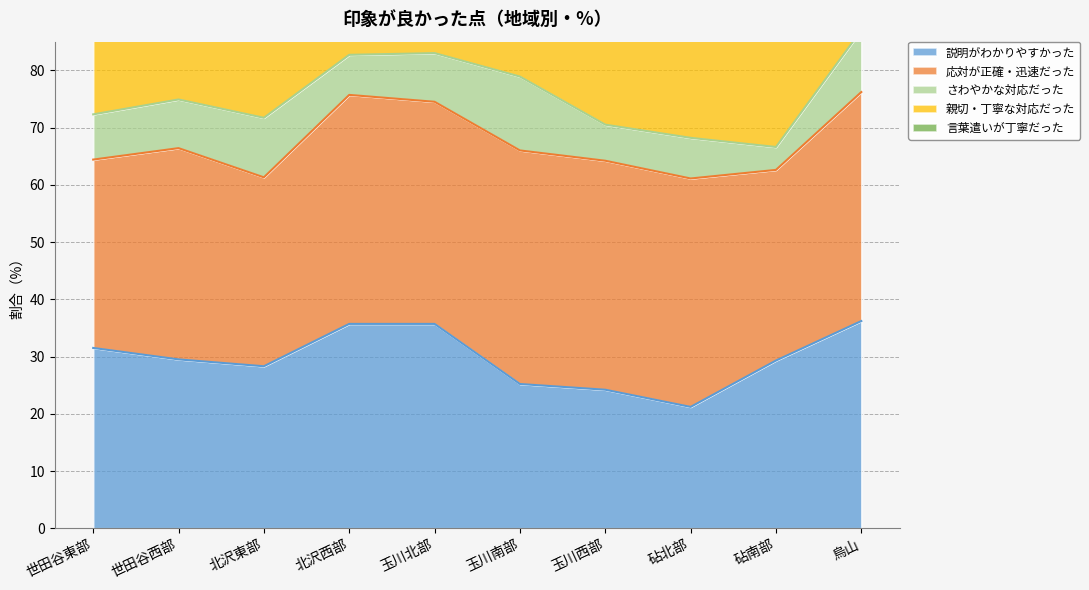

Reading left to right, transcribe all the data shown in this chart.

説明がわかりやすかった: 世田谷東部=31.5	世田谷西部=29.5	北沢東部=28.3	北沢西部=35.7	玉川北部=35.7	玉川南部=25.2	玉川西部=24.2	砧北部=21.2	砧南部=29.3	烏山=36.2
応対が正確・迅速だった: 世田谷東部=32.9	世田谷西部=36.9	北沢東部=33.0	北沢西部=40.0	玉川北部=38.8	玉川南部=40.8	玉川西部=40.0	砧北部=39.9	砧南部=33.3	烏山=40.0
さわやかな対応だった: 世田谷東部=7.9	世田谷西部=8.5	北沢東部=10.4	北沢西部=7.0	玉川北部=8.5	玉川南部=12.9	玉川西部=6.3	砧北部=7.1	砧南部=4.0	烏山=10.8
親切・丁寧な対応だった: 世田谷東部=56.9	世田谷西部=59.7	北沢東部=66.0	北沢西部=54.8	玉川北部=60.5	玉川南部=59.9	玉川西部=70.5	砧北部=64.1	砧南部=70.7	烏山=54.6
言葉遣いが丁寧だった: 世田谷東部=11.6	世田谷西部=14.8	北沢東部=9.4	北沢西部=12.2	玉川北部=10.1	玉川南部=15.0	玉川西部=8.4	砧北部=9.6	砧南部=6.7	烏山=7.6